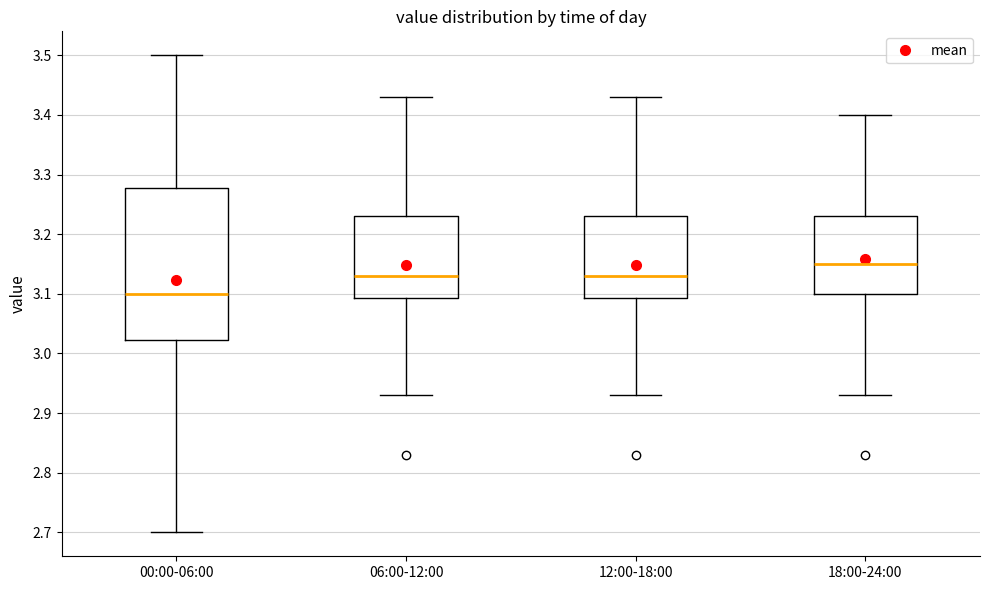

Which box is the tallest, from its lower edge to its upper edge?

00:00-06:00